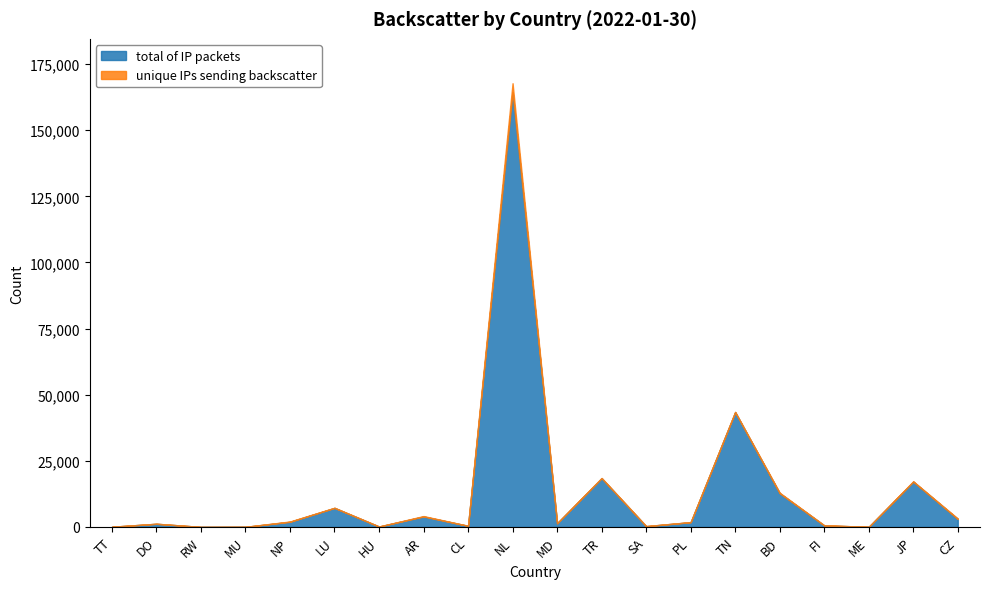

Rank the series by their maximum value, from highest to lowest.

total of IP packets, unique IPs sending backscatter